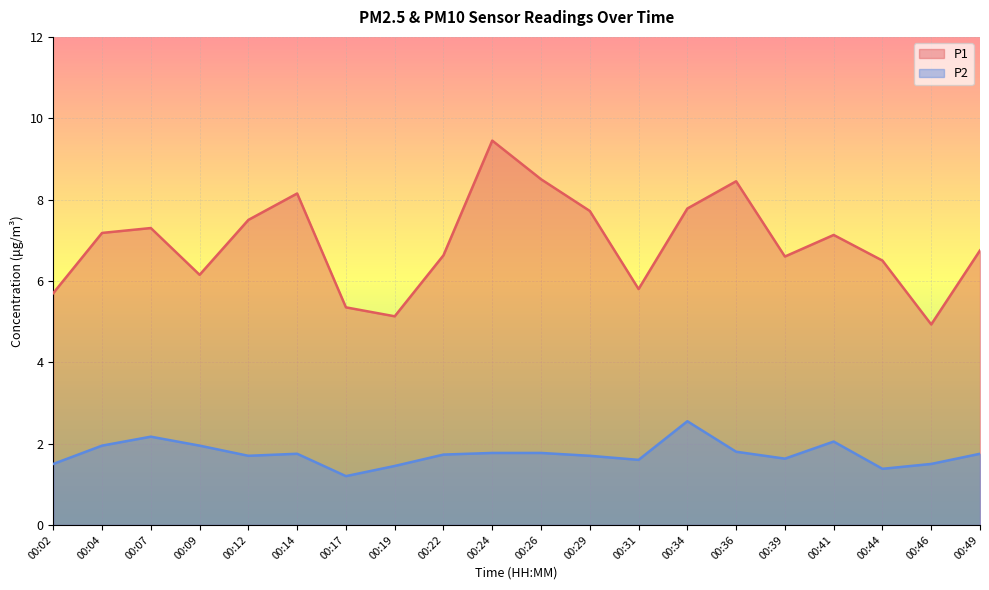

Between 00:22 and 00:12, which is larger?

00:12